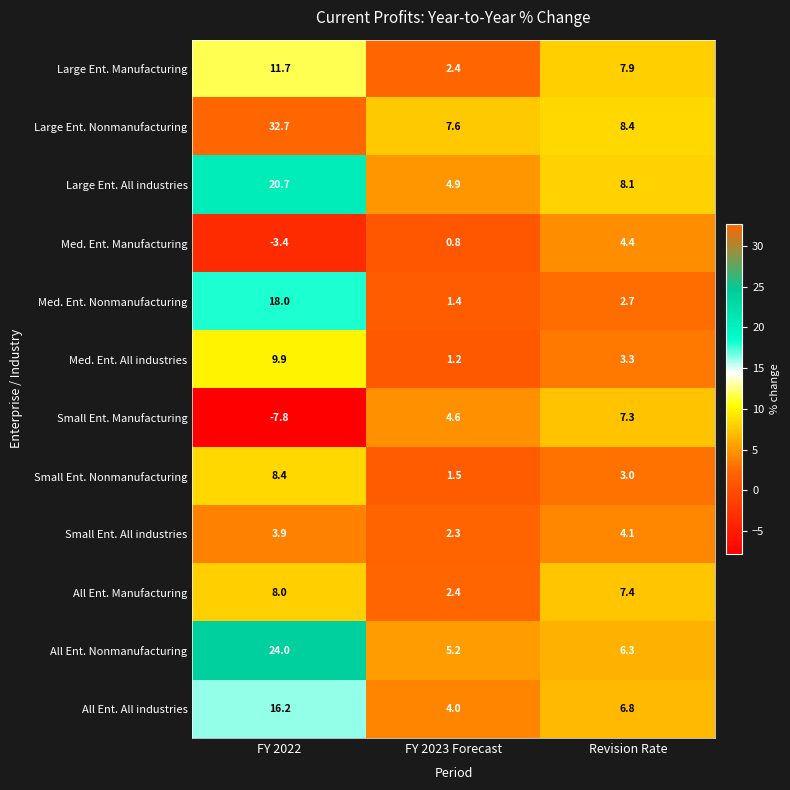

Is it true that Small Ent. Nonmanufacturing equals 1.5 at FY 2023 Forecast?

True